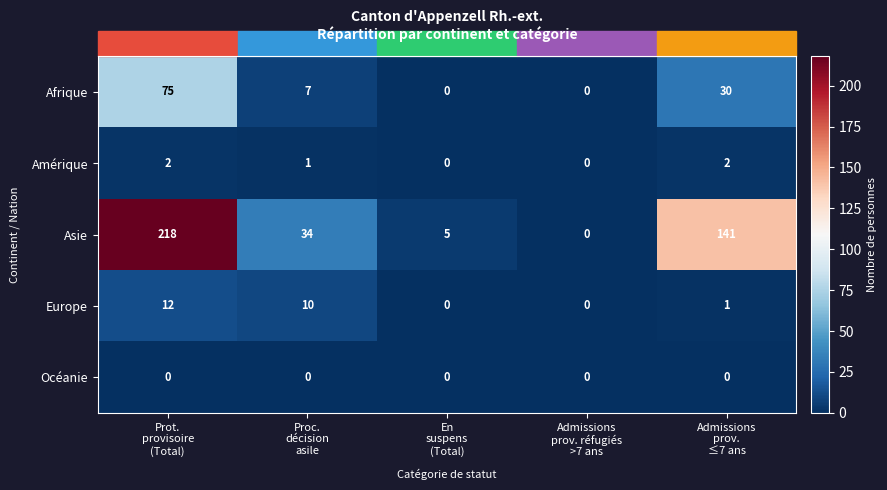

What is the greatest value displayed?

218